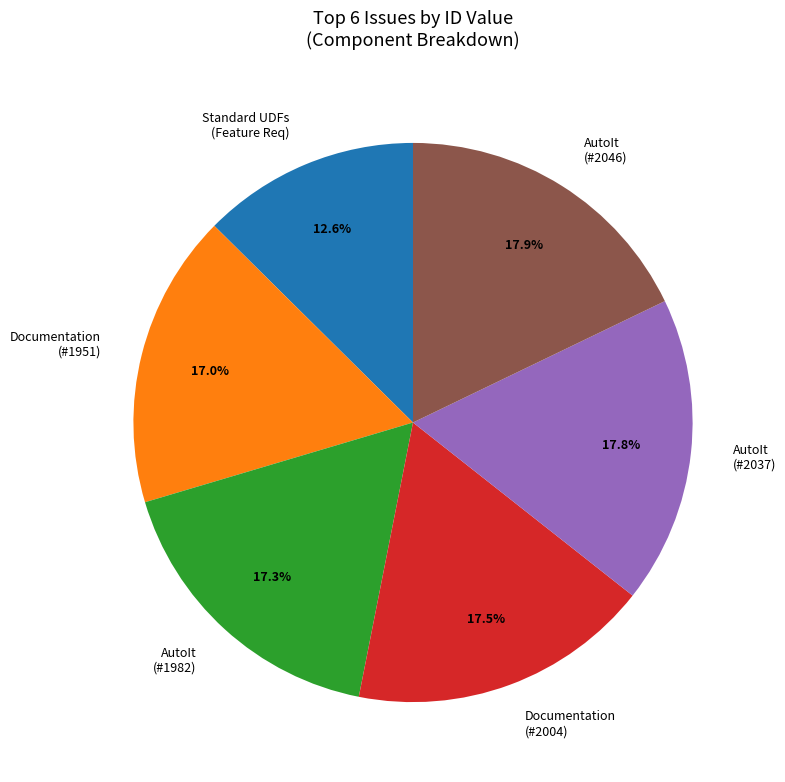

Which slice is the smallest?

Standard UDFs (Feature Req)